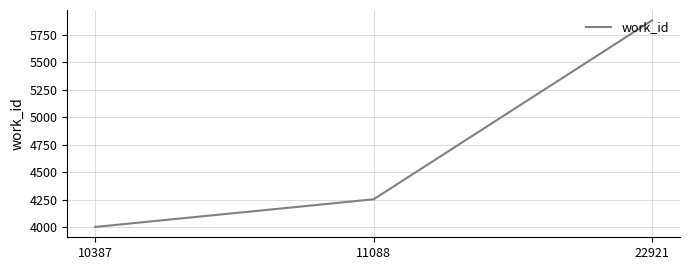

Approximately how many times larger is the value at 11088 compared to 22921?

0.7